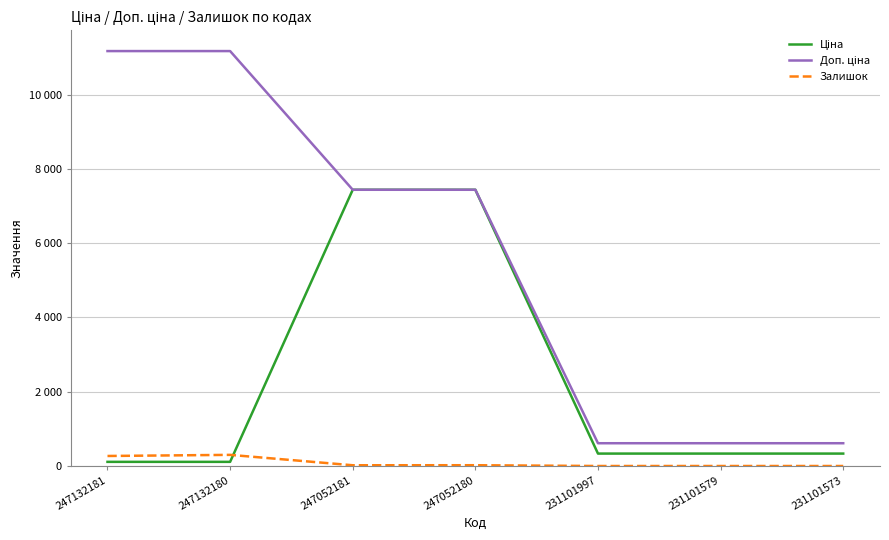

Does the chart display data point markers on the line(s)?

No